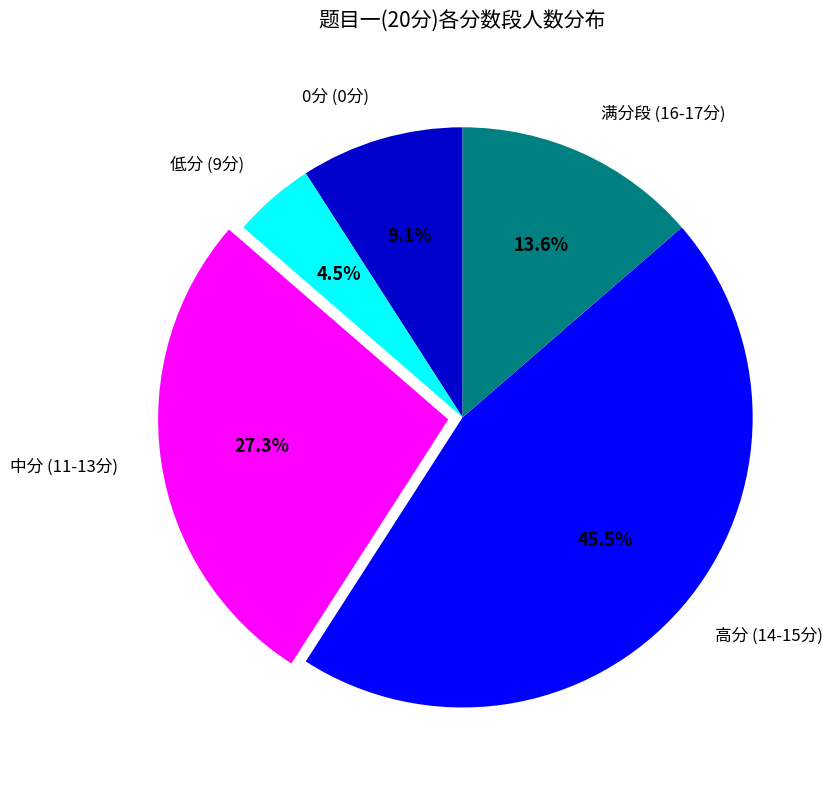

What is the smallest slice in the pie chart?

低分 (9分)